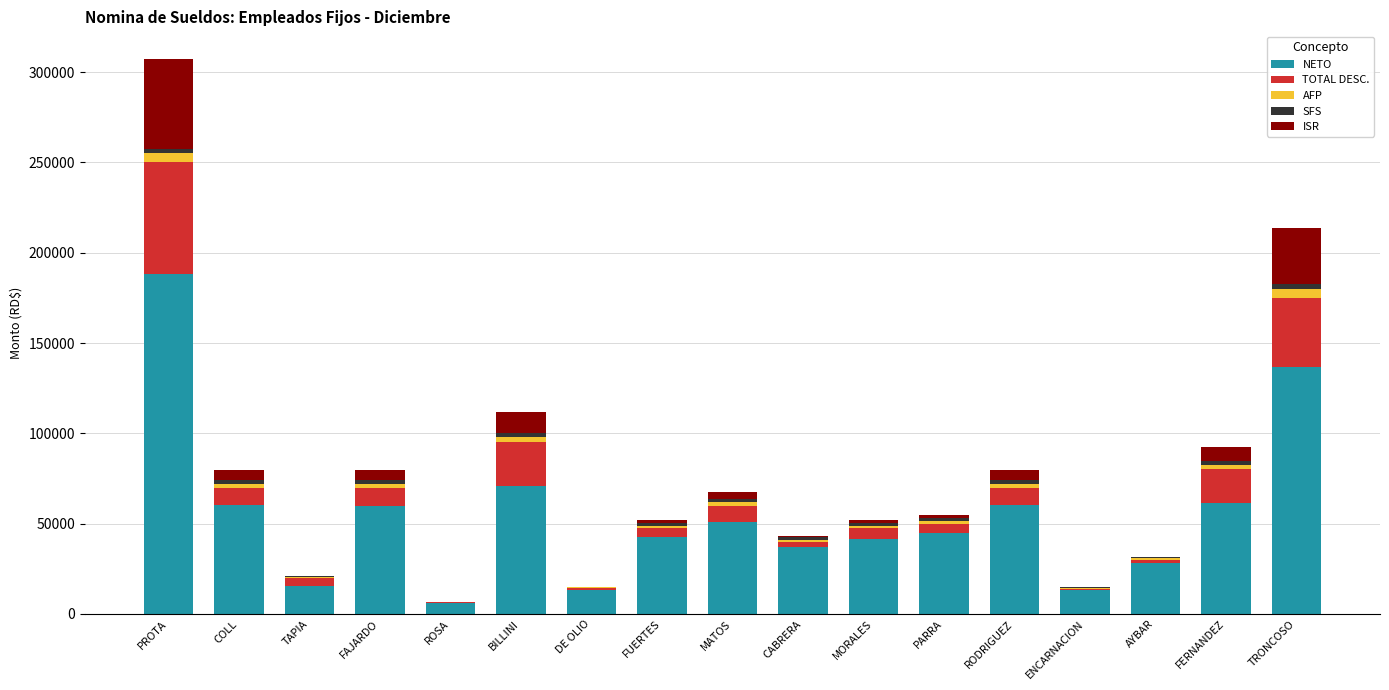

At which category is the sum across all series the highest?

PROTA